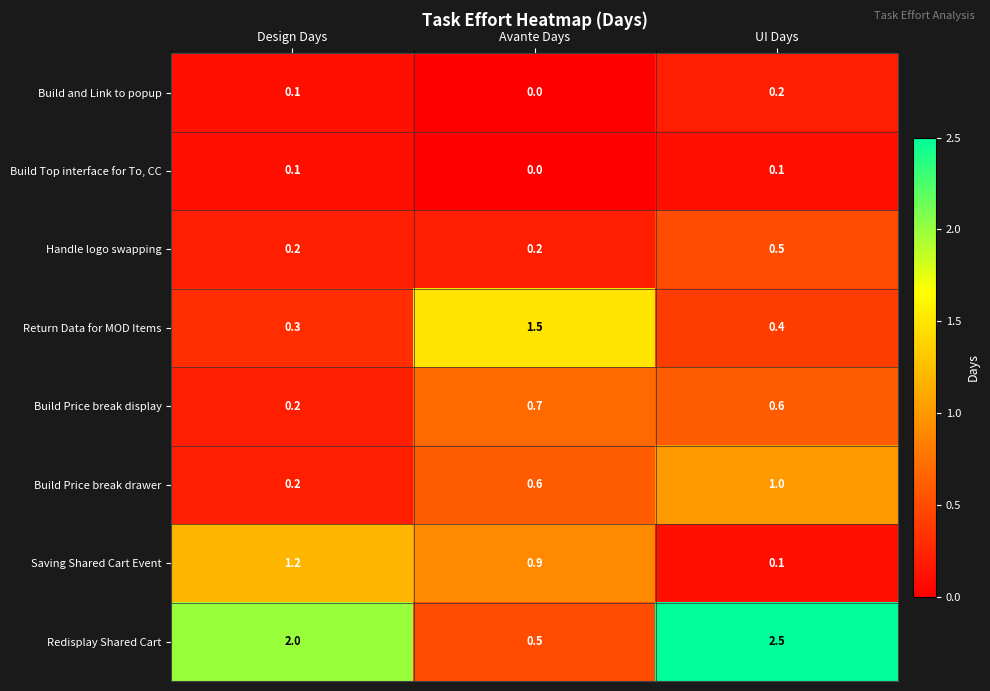

Where is Saving Shared Cart Event nearest to the value 0?

UI Days